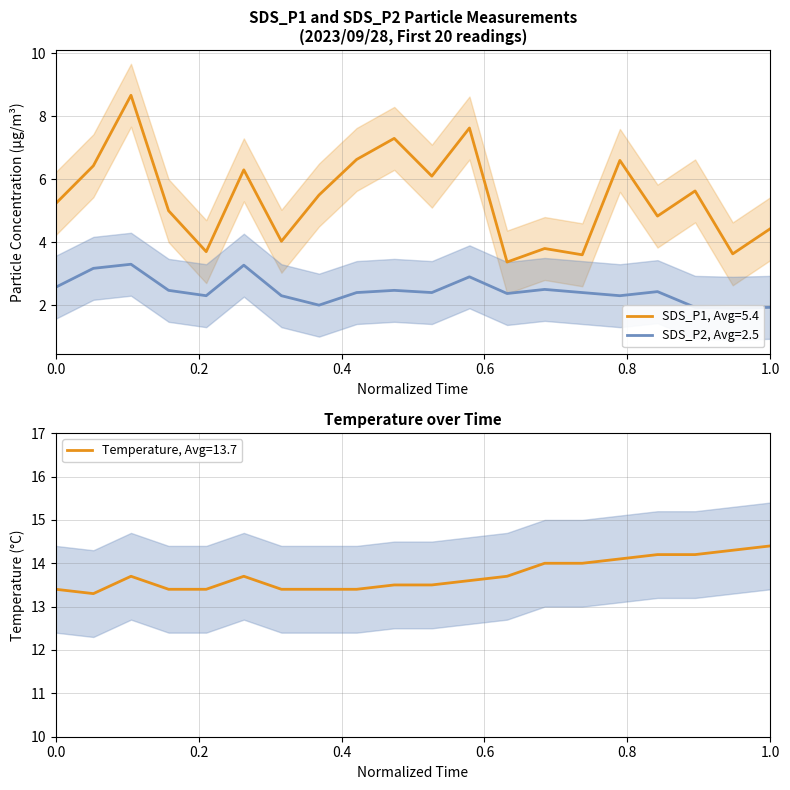

How many values in the SDS_P1 series exceed 5?

11